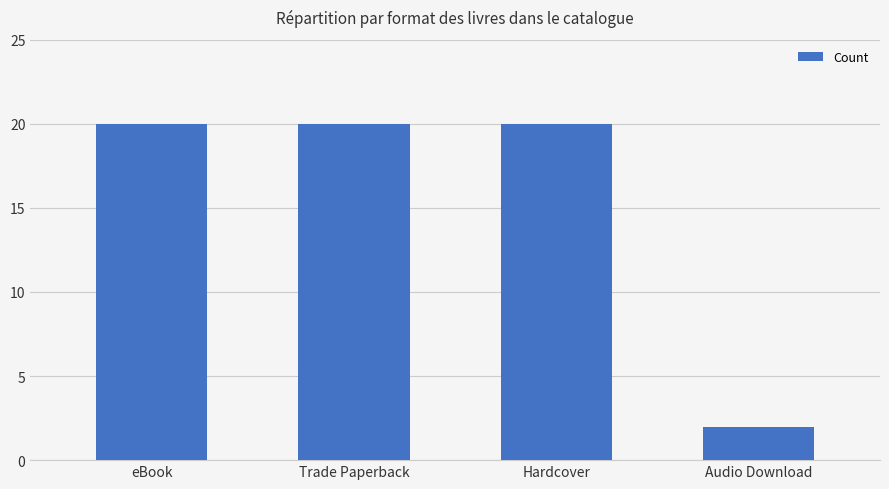

What is the sum of all values?

62